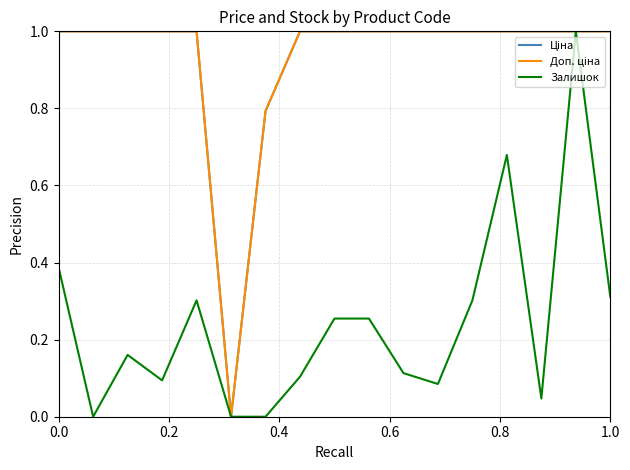

What is the maximum value shown in the chart?

1.0